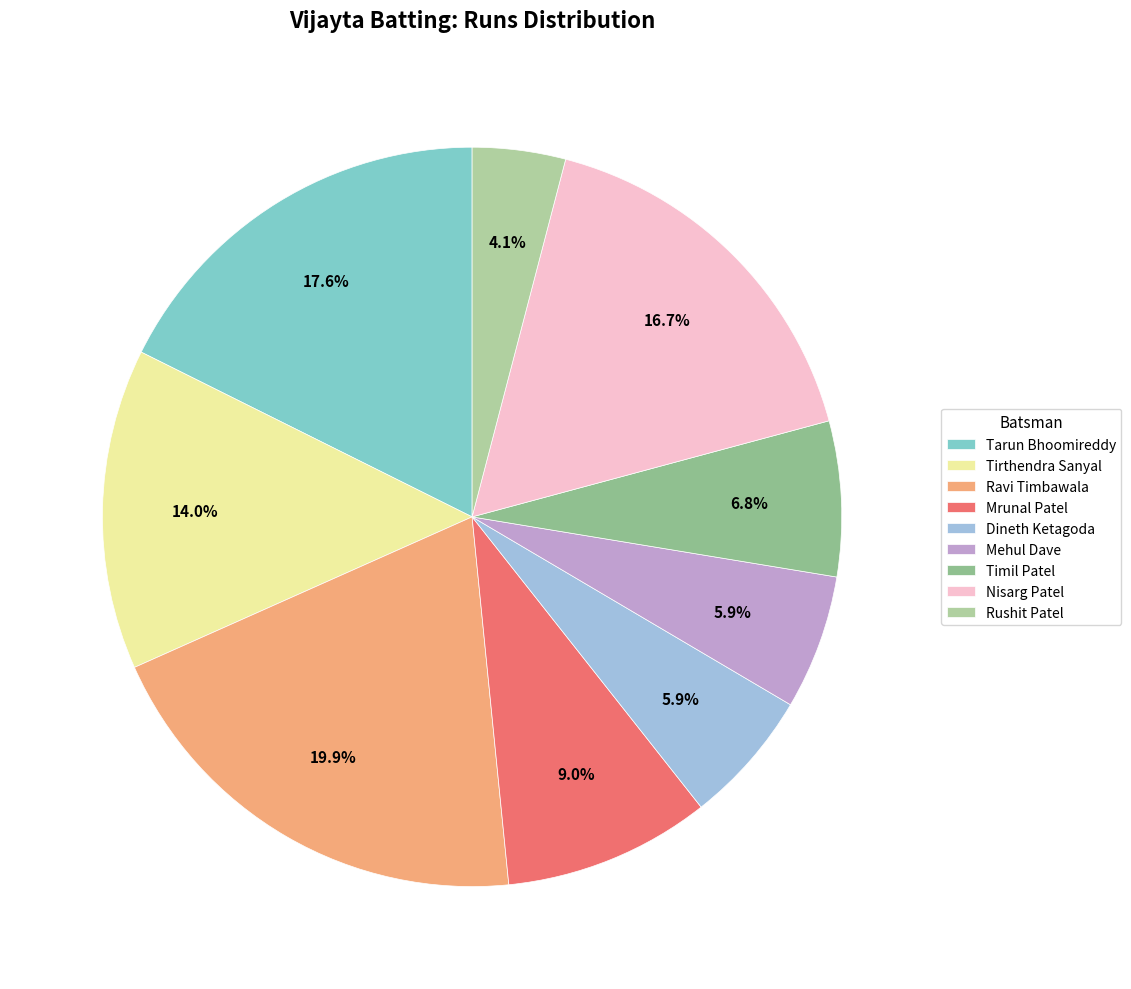

To the nearest percent, what is the average slice percentage?

11%